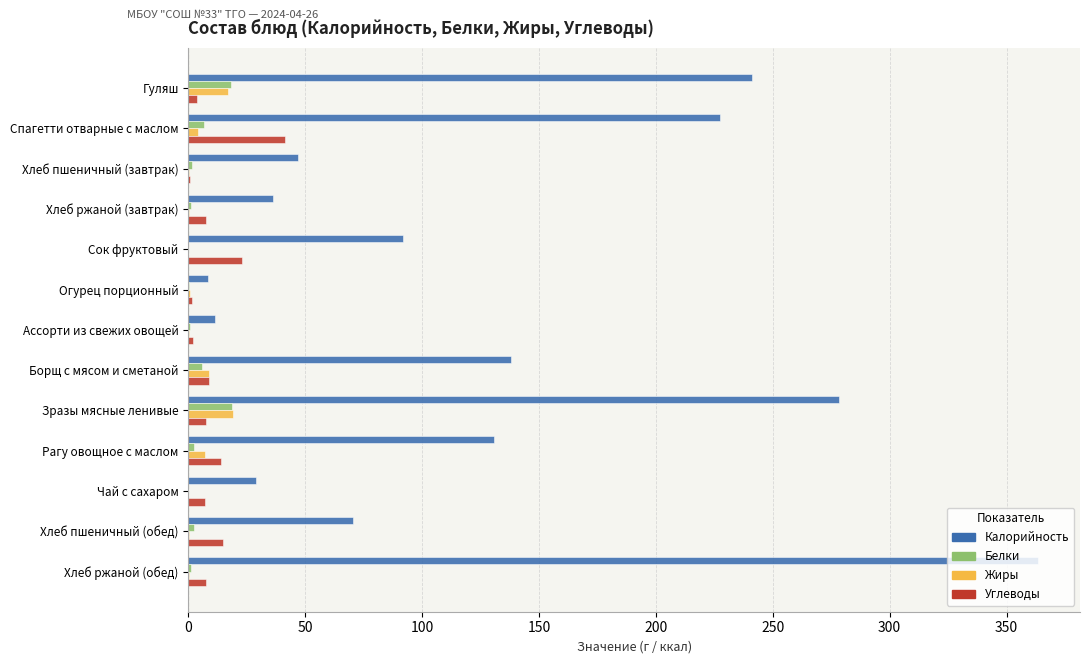

What are all the series names shown in the legend?

Калорийность, Белки, Жиры, Углеводы